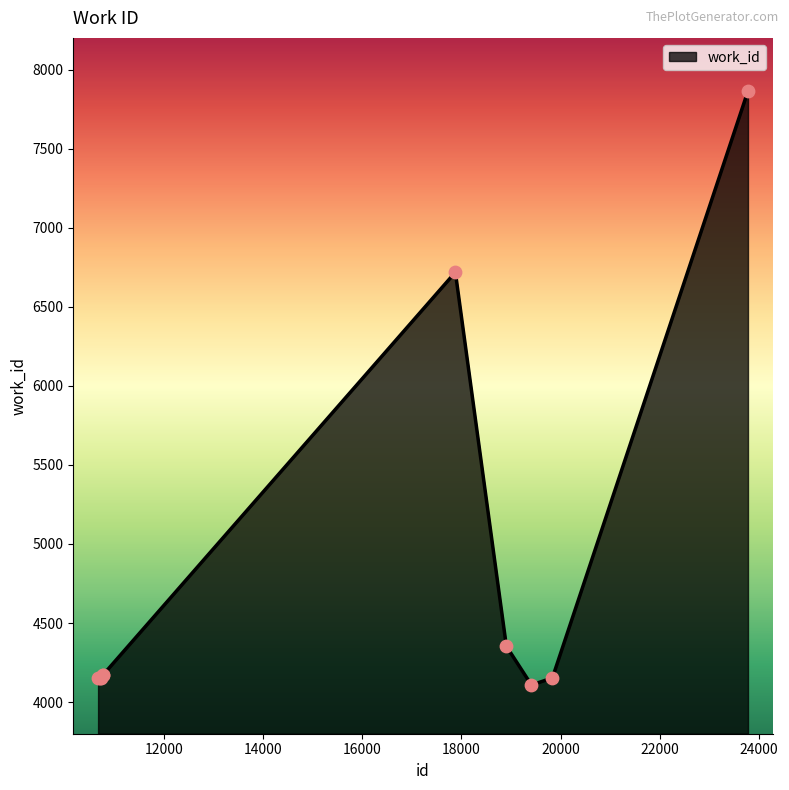

What is the difference between the maximum and minimum values?

3756